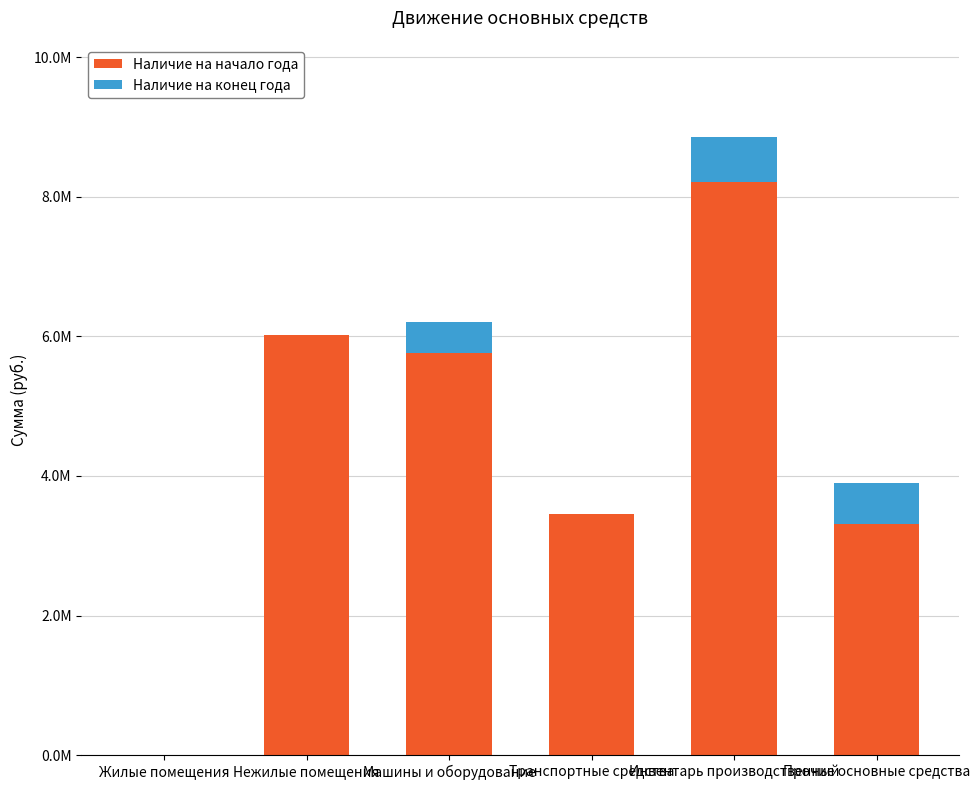

Between Транспортные средства and Инвентарь производственный, which series saw the biggest shift?

Наличие на начало года